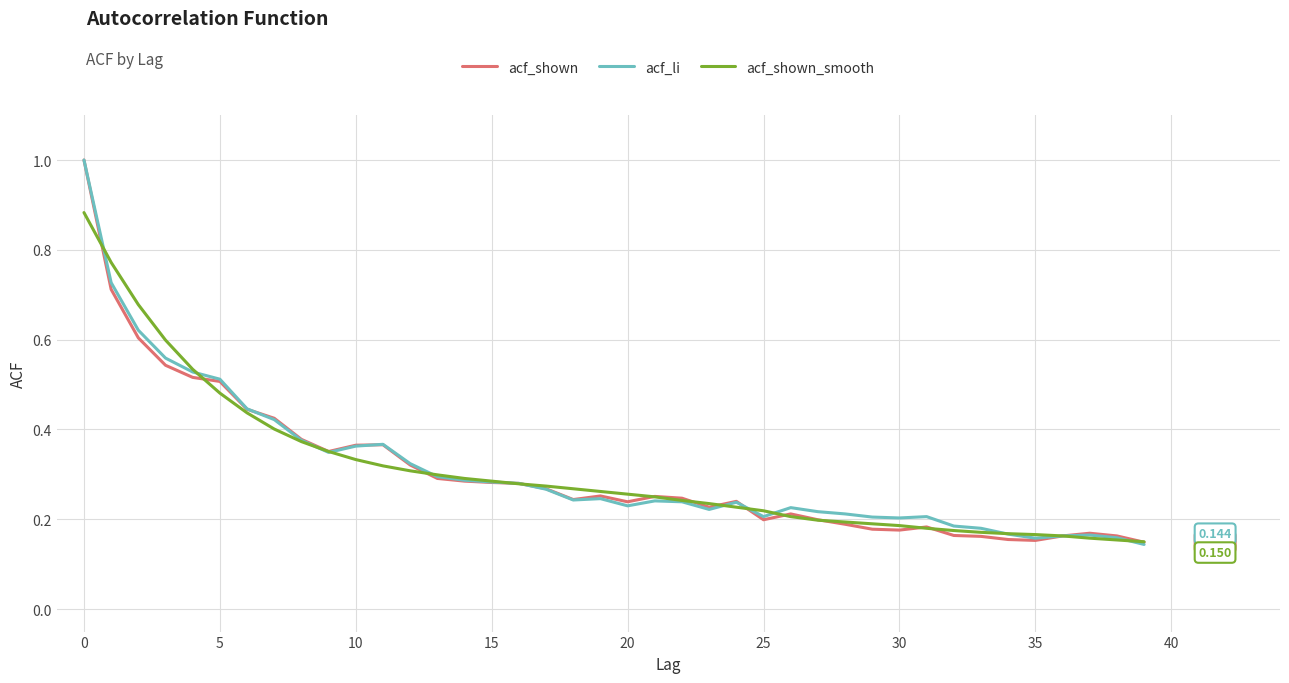

What are all the series names shown in the legend?

acf_shown, acf_li, acf_shown_smooth